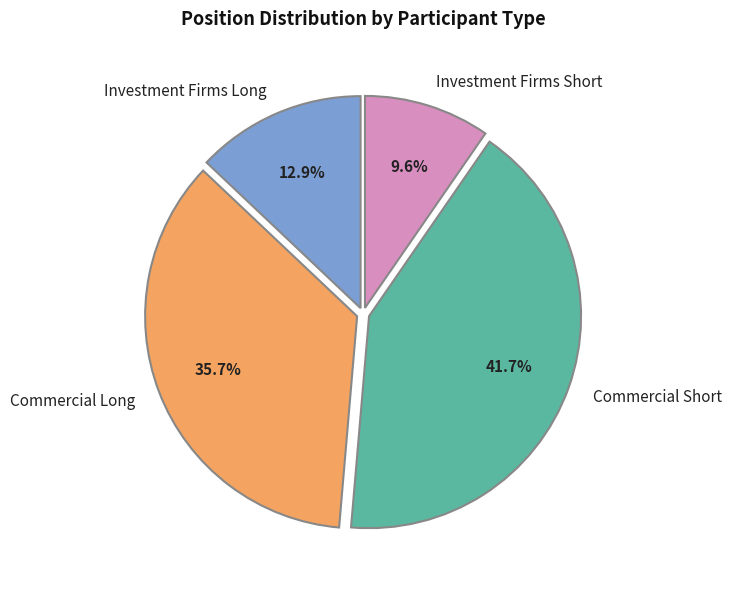

Between Commercial Short and Commercial Long, which is larger?

Commercial Short